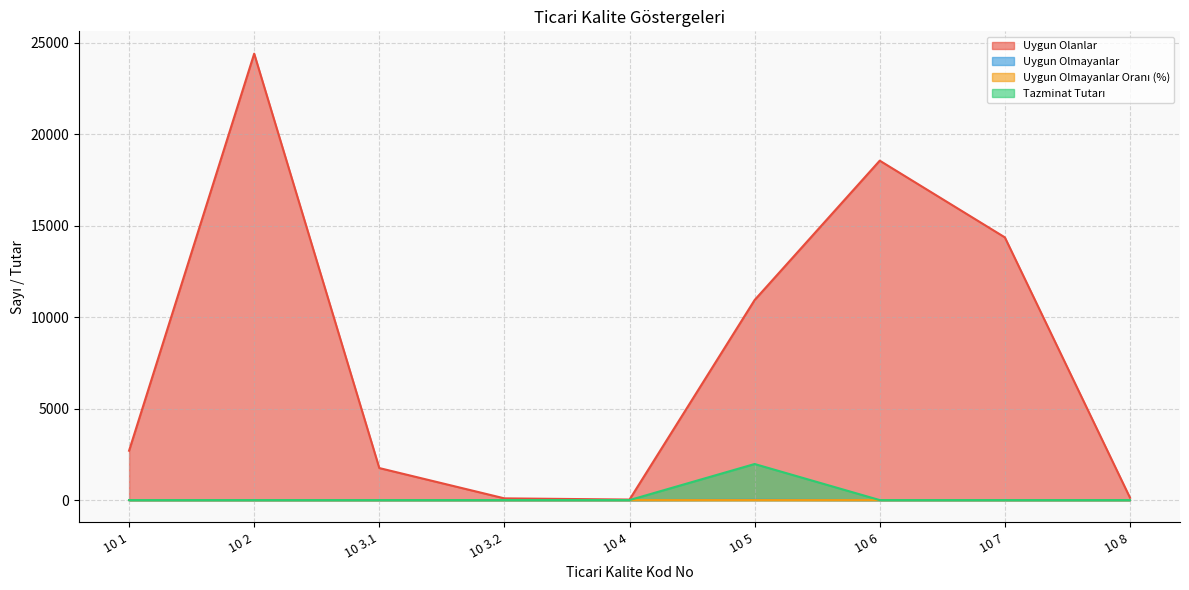

How many data points in Uygun Olmayanlar Oranı (%) are above 0?

1